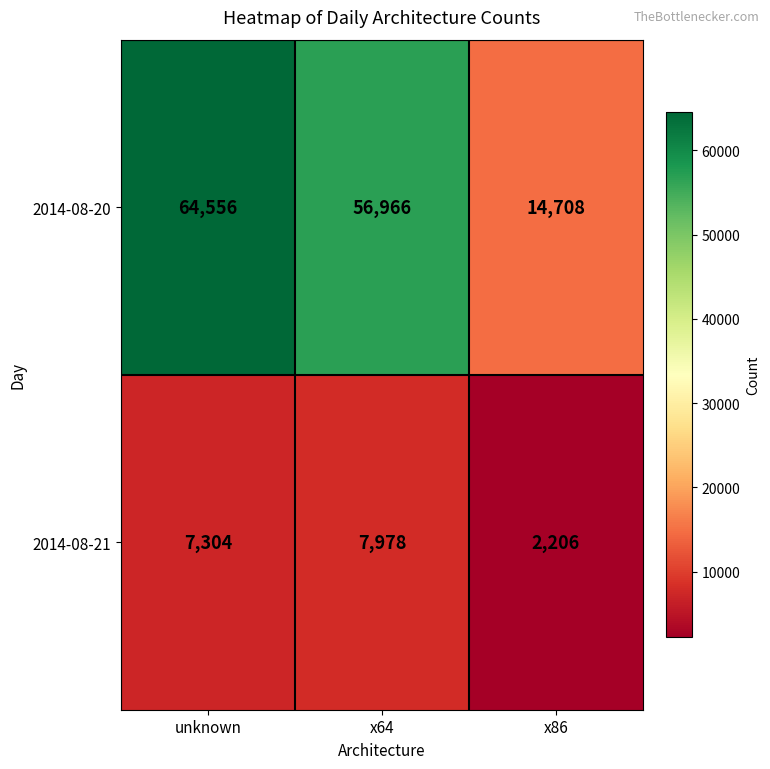

The 2014-08-20 series shows 64556 at unknown. True or false?

True